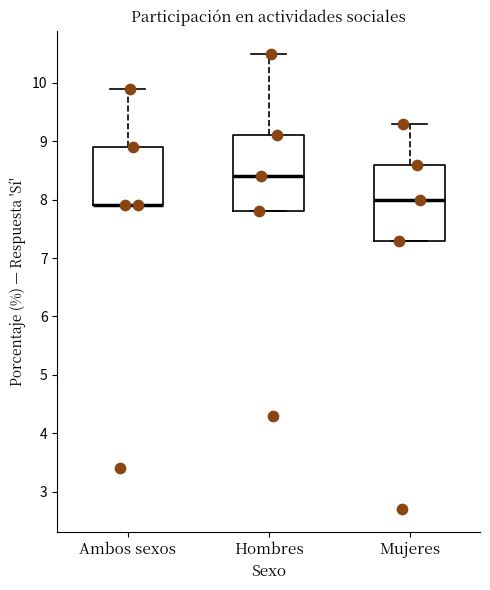

Reading left to right, read every box against the y-axis: the position of its median line, the range the box covers, and the ends of its whiskers. The values are not printed on the chart, so give them approximately, as read against the axis.

Ambos sexos: median 7.9 (drawn on the box's lower edge), box 7.9 to 8.9, whiskers 7.9 to 9.9
Hombres: median 8.4, box 7.8 to 9.1, whiskers 7.8 to 10.5
Mujeres: median 8.0, box 7.3 to 8.6, whiskers 7.3 to 9.3